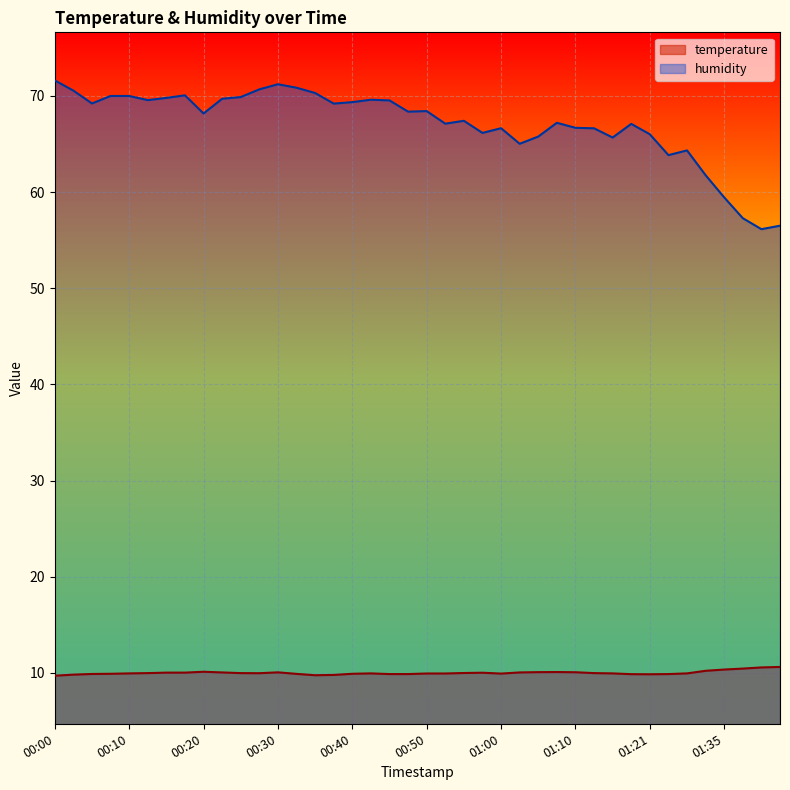

Reading right to left, transcribe all the data shown in this chart.

temperature: 01:43=10.6	01:40=10.6	01:38=10.4	01:35=10.3	01:32=10.2	01:26=9.9	01:24=9.9	01:21=9.8	01:18=9.9	01:15=9.9	01:13=10.0	01:10=10.1	01:08=10.1	01:05=10.1	01:02=10.0	01:00=9.9	00:57=10.0	00:55=10.0	00:52=9.9	00:50=9.9	00:47=9.9	00:45=9.9	00:42=9.9	00:40=9.9	00:37=9.8	00:35=9.8	00:32=9.9	00:30=10.1	00:27=10.0	00:25=10.0	00:22=10.0	00:20=10.1	00:18=10.0	00:15=10.0	00:13=10.0	00:10=9.9	00:08=9.9	00:05=9.9	00:03=9.8	00:00=9.7
humidity: 01:43=56.5	01:40=56.1	01:38=57.3	01:35=59.4	01:32=61.8	01:26=64.3	01:24=63.8	01:21=66.0	01:18=67.1	01:15=65.7	01:13=66.6	01:10=66.7	01:08=67.2	01:05=65.8	01:02=65.0	01:00=66.6	00:57=66.2	00:55=67.4	00:52=67.1	00:50=68.4	00:47=68.4	00:45=69.5	00:42=69.6	00:40=69.3	00:37=69.2	00:35=70.3	00:32=70.8	00:30=71.2	00:27=70.7	00:25=69.9	00:22=69.7	00:20=68.2	00:18=70.1	00:15=69.8	00:13=69.6	00:10=70.0	00:08=70.0	00:05=69.2	00:03=70.5	00:00=71.6